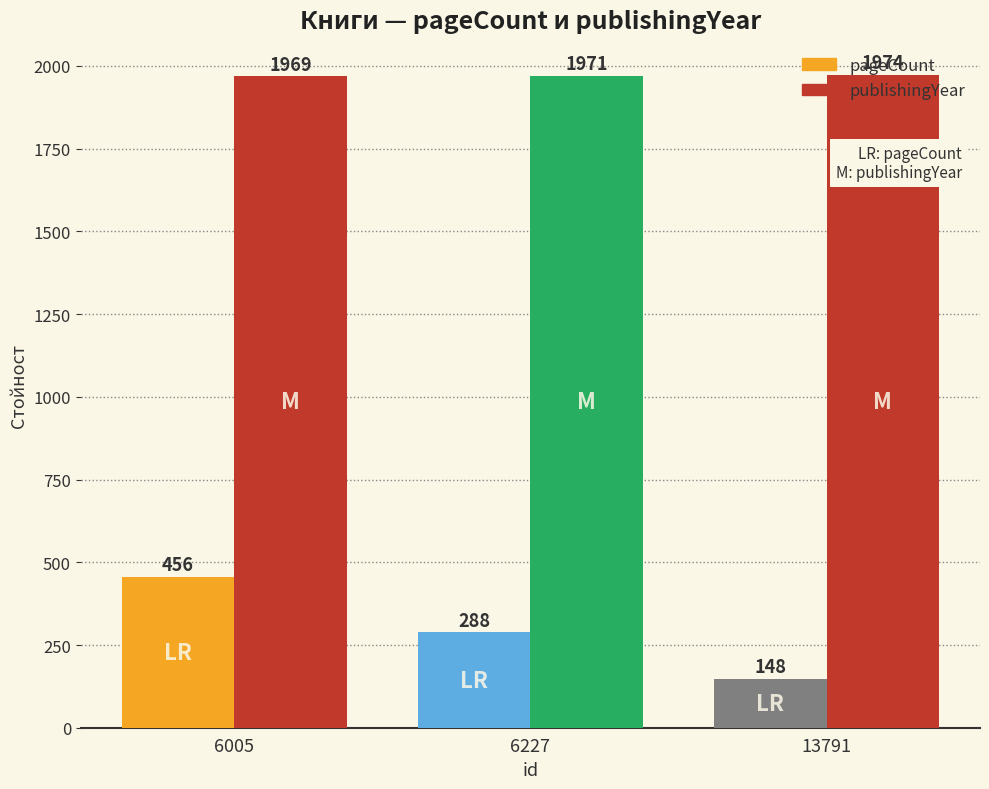

Where is pageCount nearest to the value 302?

6227